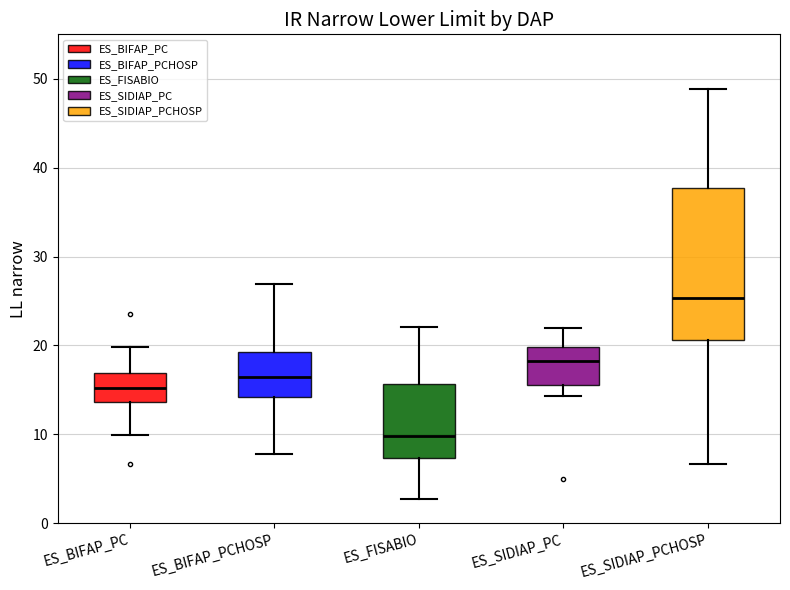

Where does the upper whisker of the box for ES_BIFAP_PC end on the y-axis? The values are not printed on the chart, so give them approximately, as read against the axis.

20